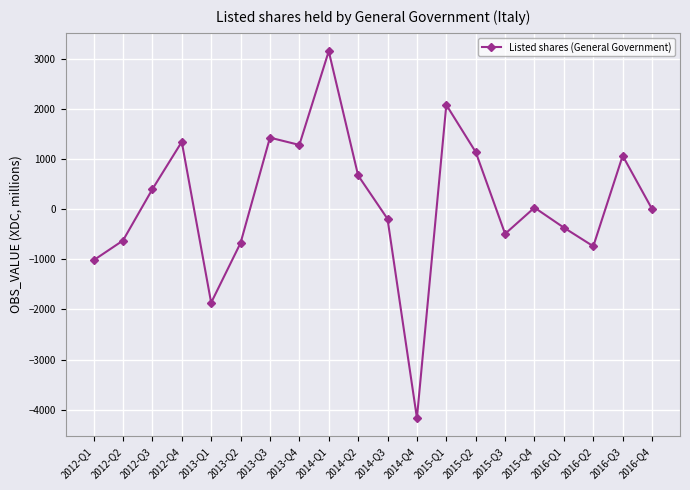

What is the sum of all values?

2410